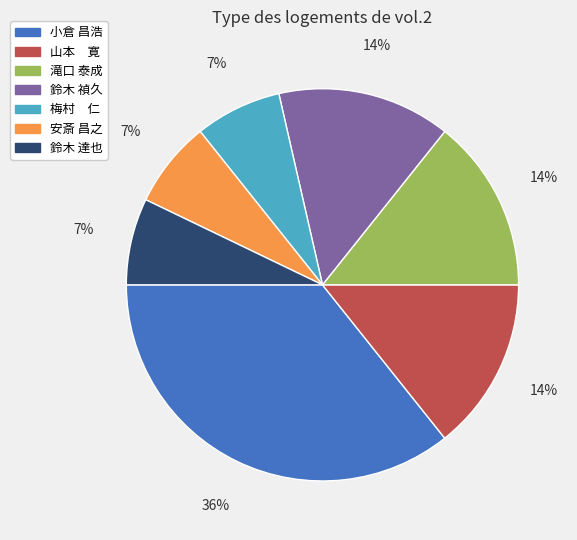

The 鈴木 禎久 slice represents 9% of the pie. True or false?

False